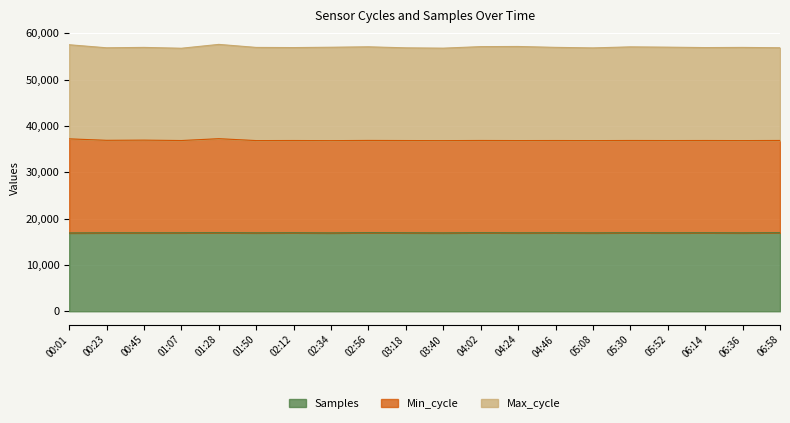

At which label does Min_cycle reach its peak?

01:28